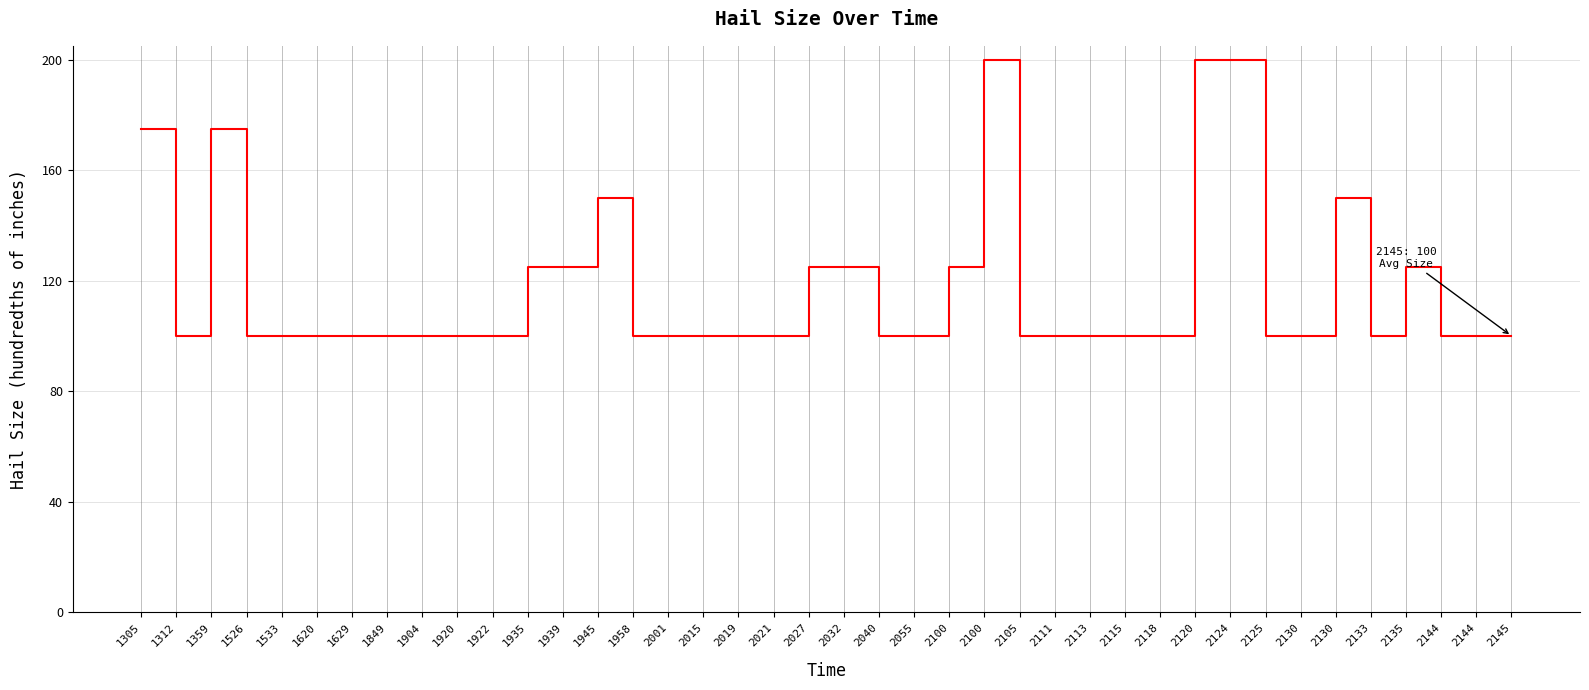

Rank the categories by value from lowest to highest.

1312, 1526, 1533, 1620, 1629, 1849, 1904, 1920, 1922, 1958, 2001, 2015, 2019, 2021, 2040, 2055, 2105, 2111, 2113, 2115, 2118, 2125, 2130, 2133, 2144, 2144, 2145, 1935, 1939, 2027, 2032, 2100, 2135, 1945, 2130, 1305, 1359, 2100, 2120, 2124